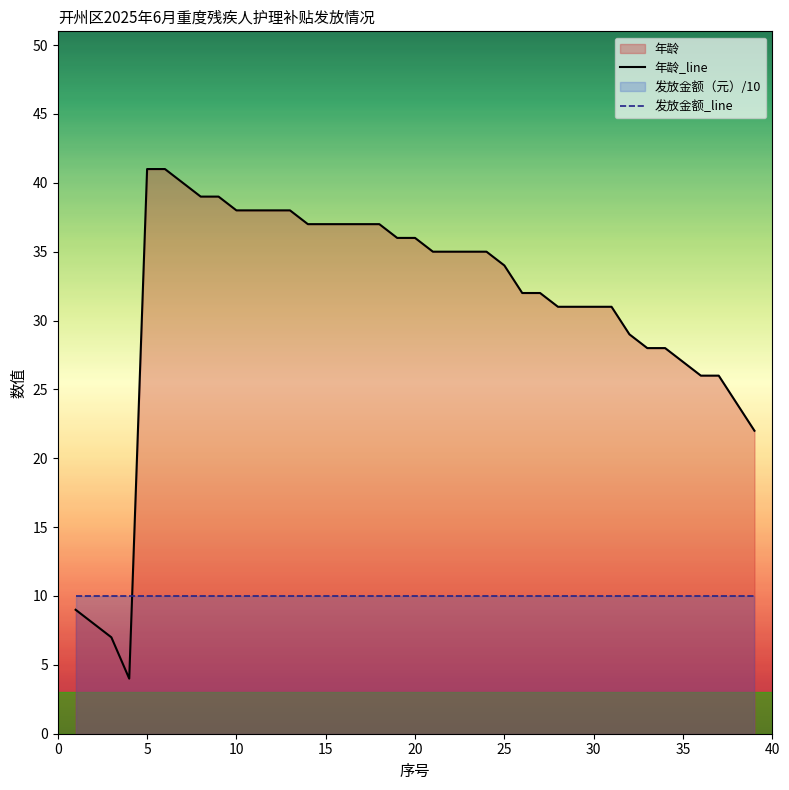

True or false: 发放金额_line and 年龄_line intersect in this chart.

True